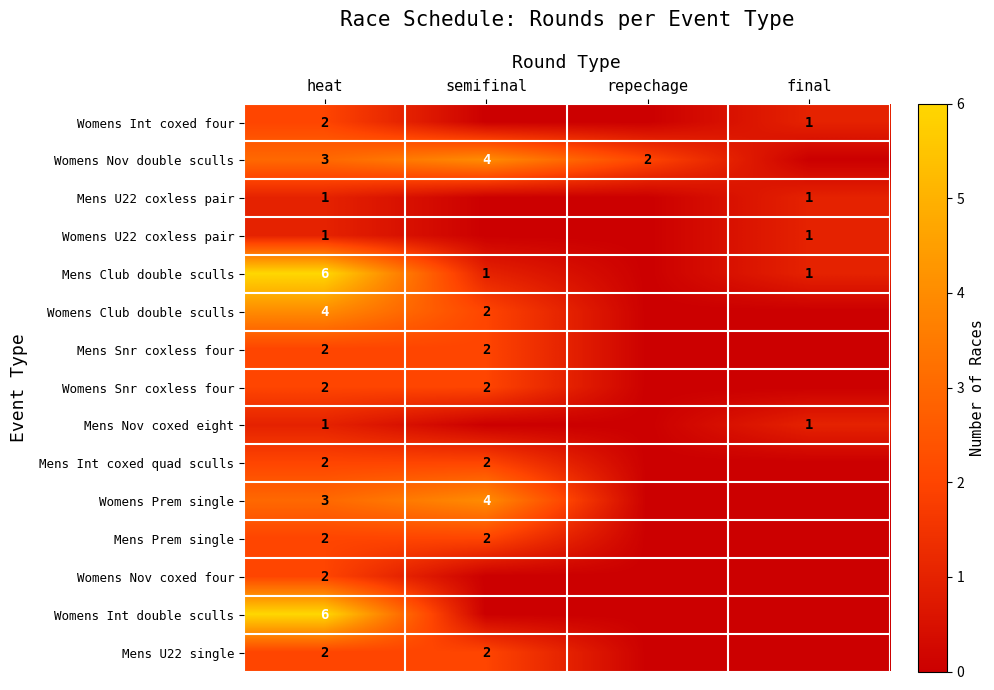

At which category is the sum across all series the highest?

heat